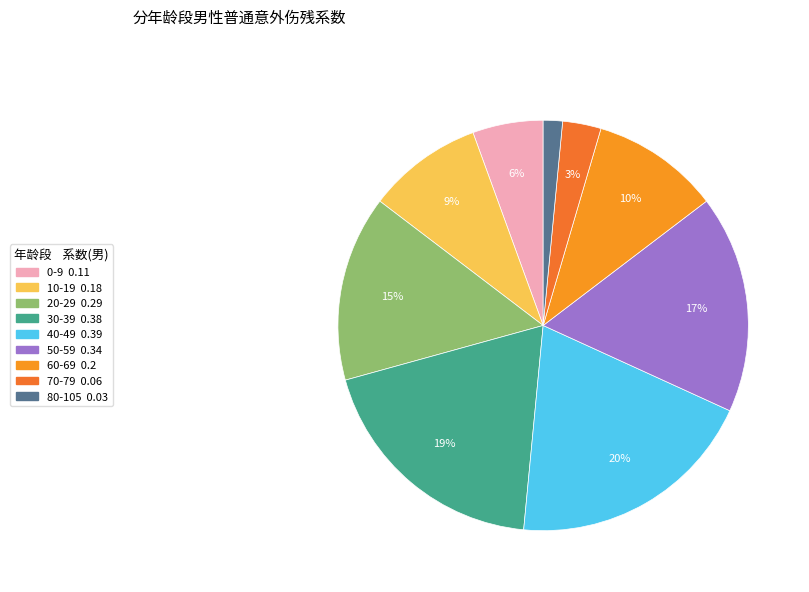

What percentage is the 20-29 slice, to the nearest percent?

15%